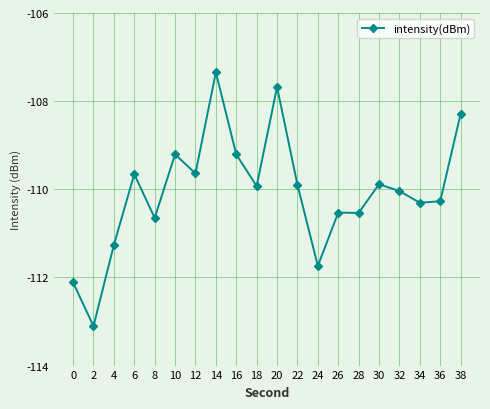

Between 16 and 38, which is larger?

38